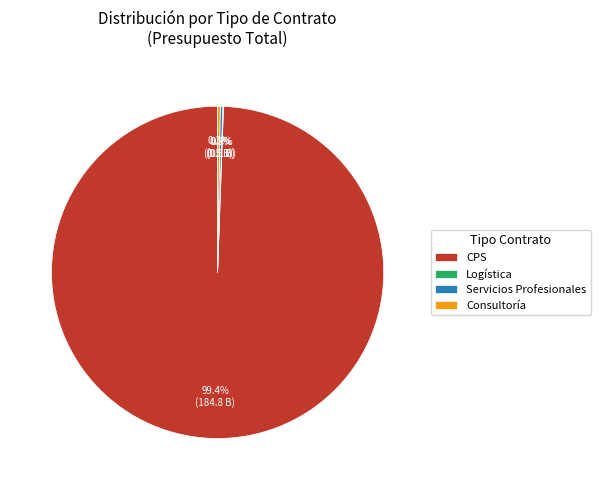

Does CPS account for over 50% of the chart?

Yes